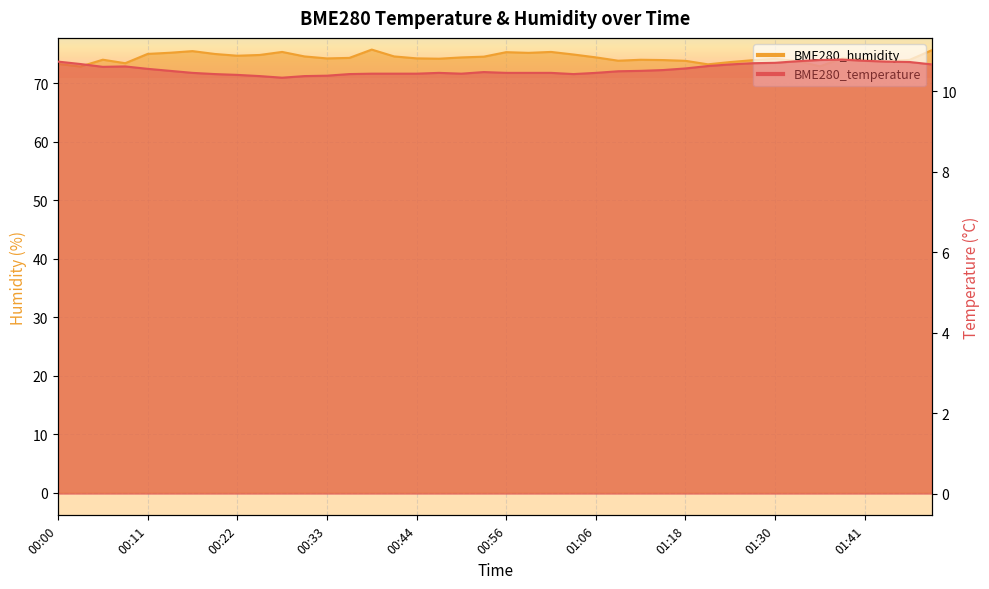

At which label does BME280_humidity first exceed 74?

00:06